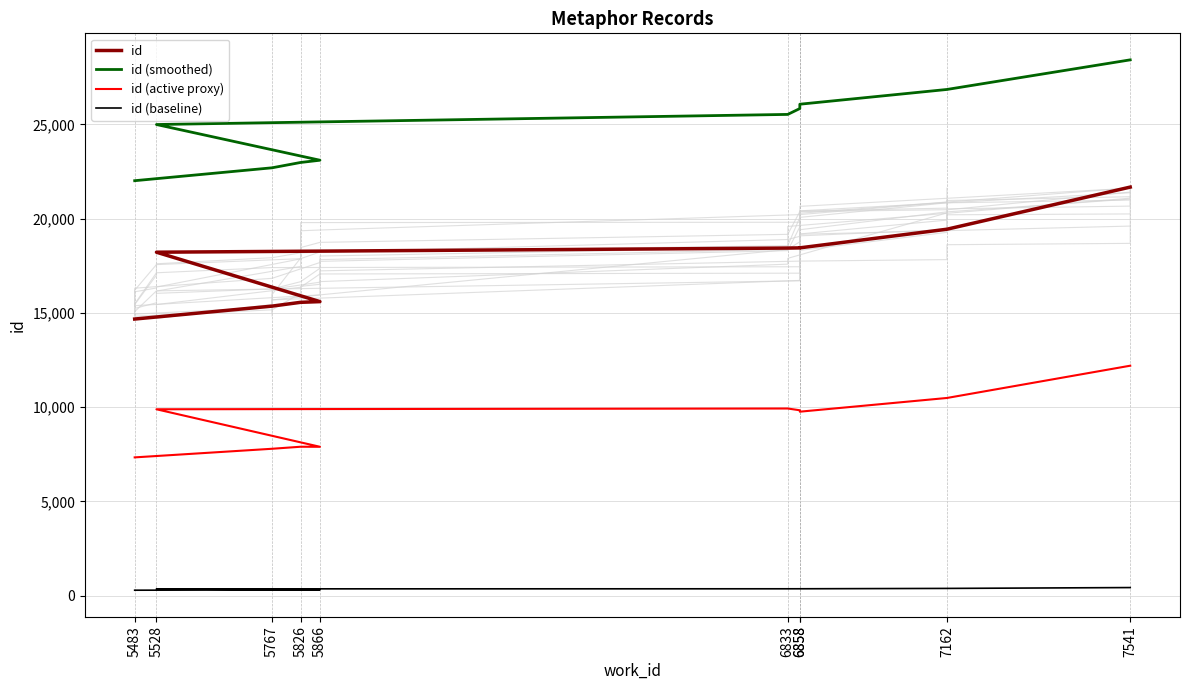

Which series changed the most between 6833 and 6858?

id (smoothed)